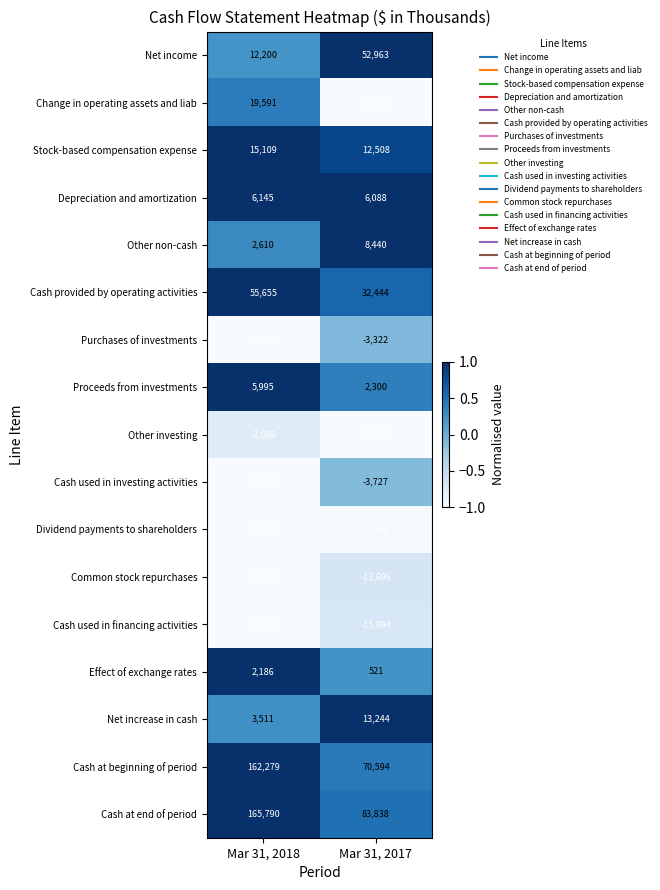

What is the minimum value shown in the chart?

-47555